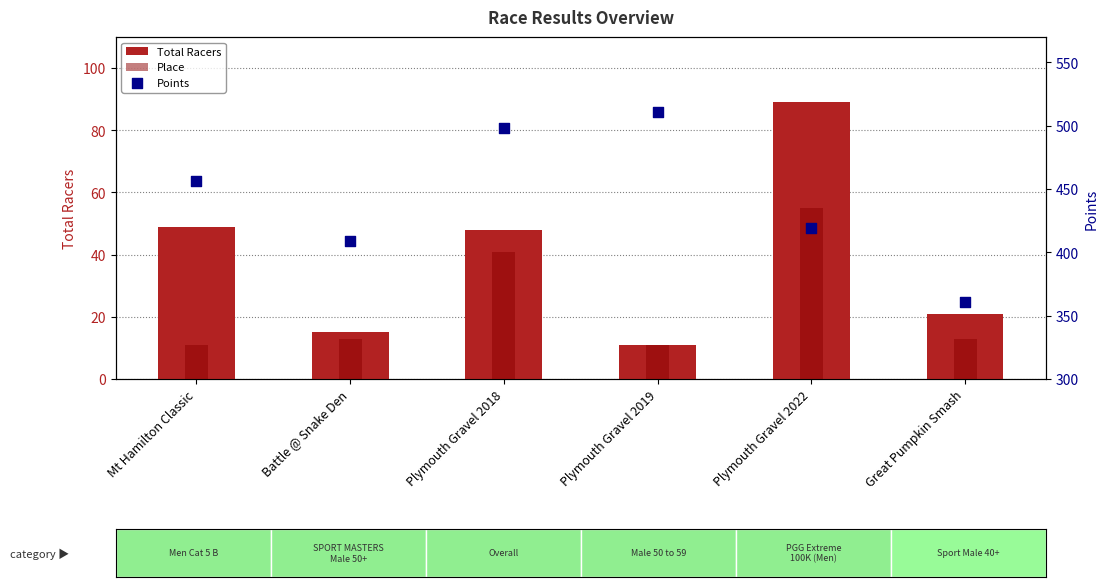

Which series reaches the minimum Y coordinate?

Total Racers